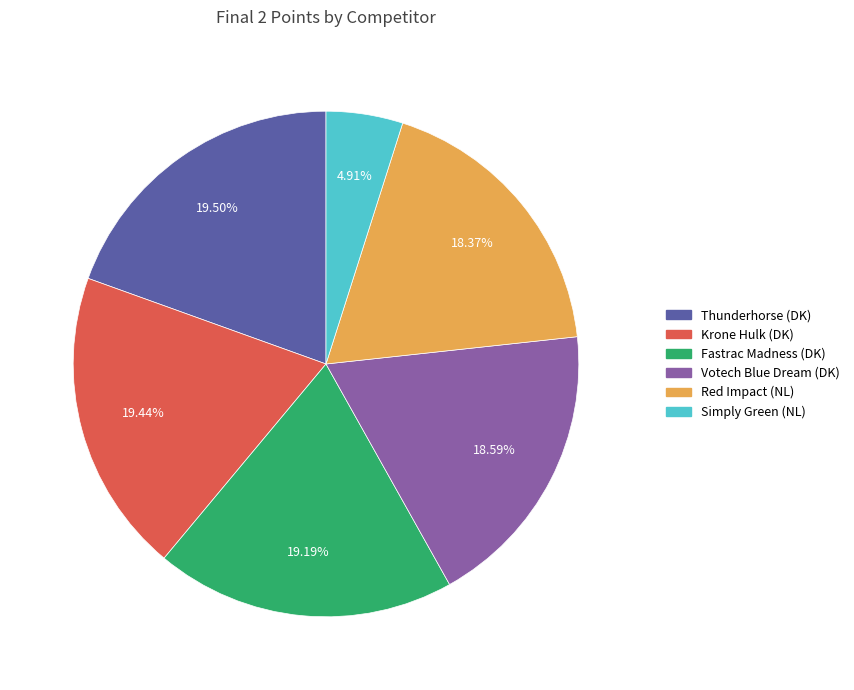

Combined, what portion of the pie is Red Impact (NL) and Votech Blue Dream (DK)?

37.0%